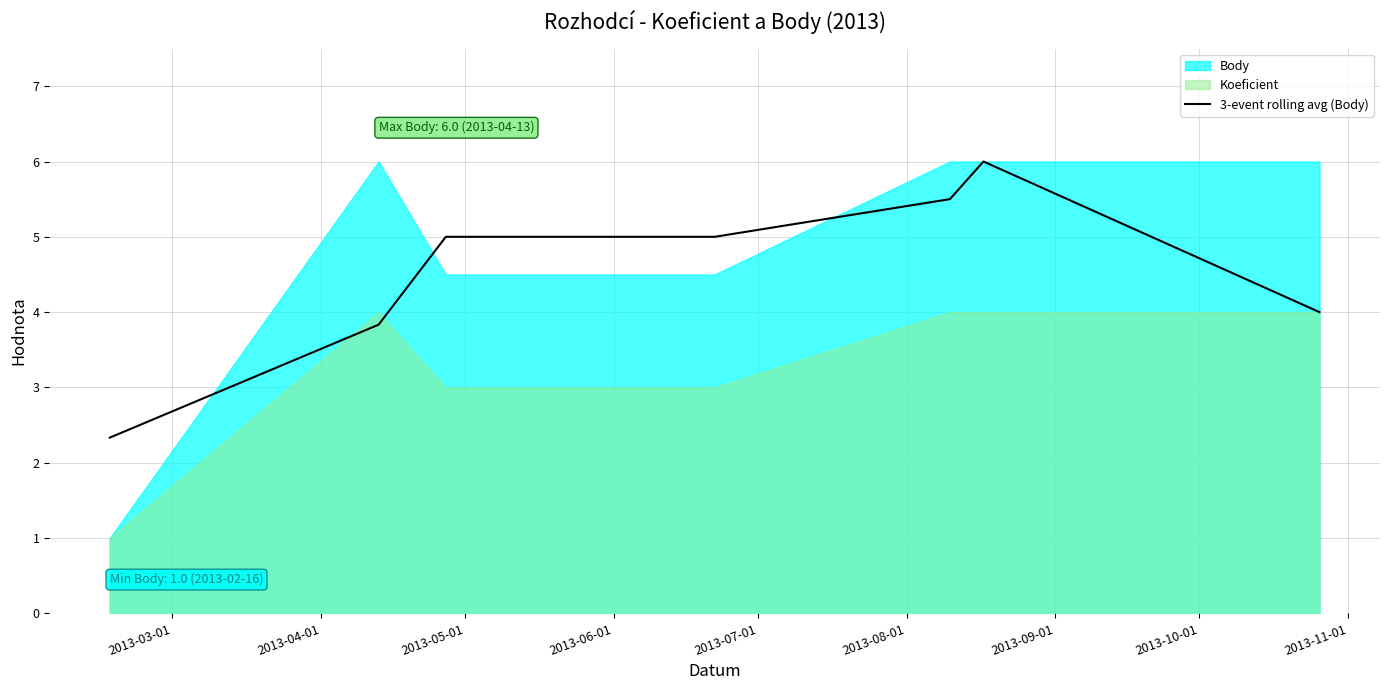

What is the maximum value for 3-event rolling avg (Body)?

6.0